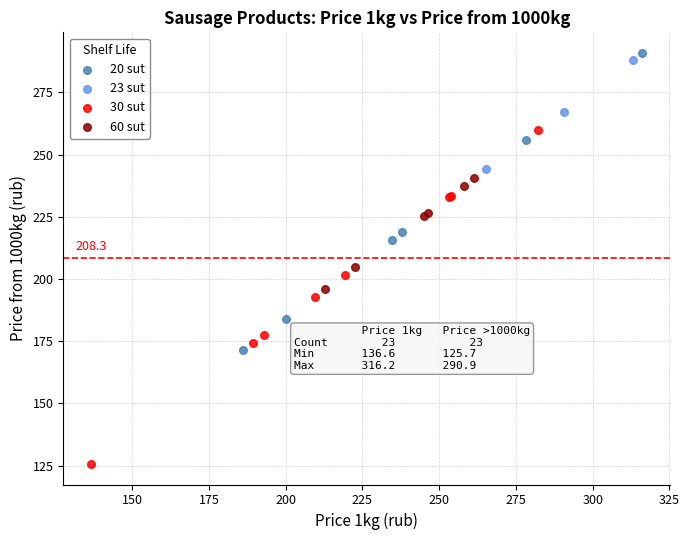

Which series contains the lowest Y value?

30 sut